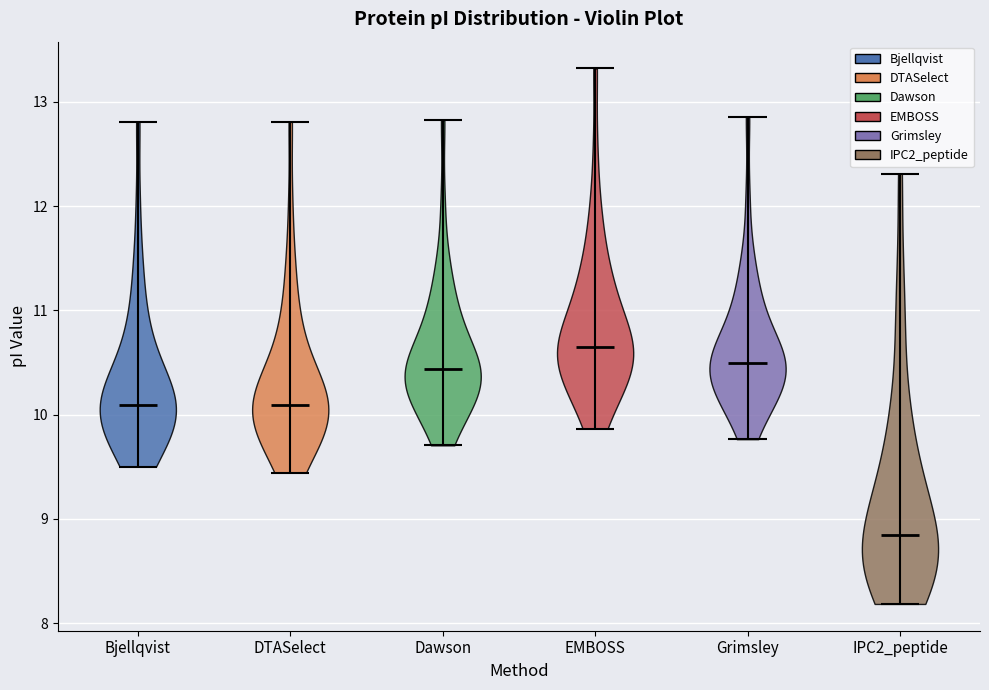

Reading left to right, read every violin against the y-axis: where its median line is, and the lowest and highest points it reaches. The values are not printed on the chart, so give them approximately, as read against the axis.

Bjellqvist: median line 10.1, lowest point 9.5, highest point 12.8
DTASelect: median line 10.1, lowest point 9.4, highest point 12.8
Dawson: median line 10.4, lowest point 9.7, highest point 12.8
EMBOSS: median line 10.7, lowest point 9.9, highest point 13.3
Grimsley: median line 10.5, lowest point 9.8, highest point 12.9
IPC2_peptide: median line 8.8, lowest point 8.2, highest point 12.3